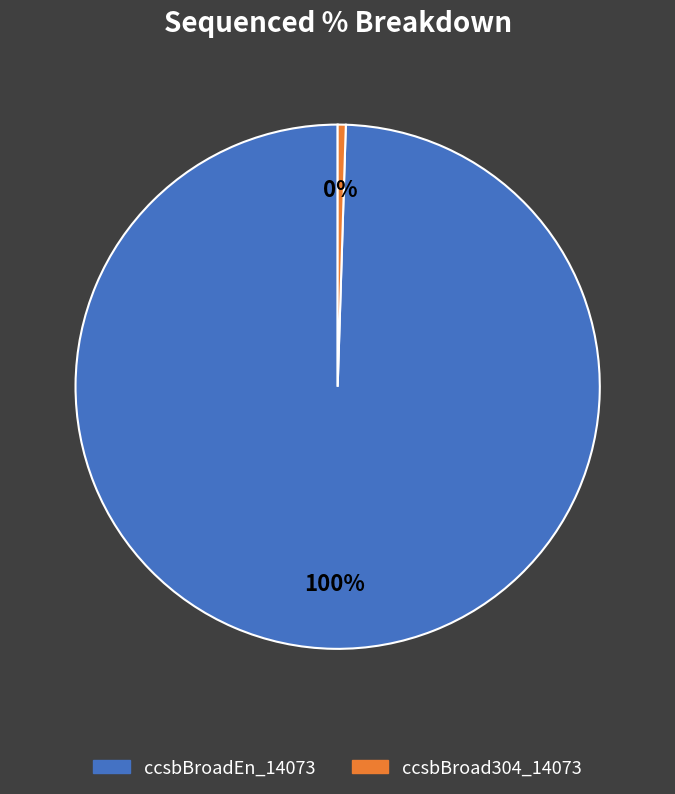

Does ccsbBroad304_14073 account for over 50% of the chart?

No